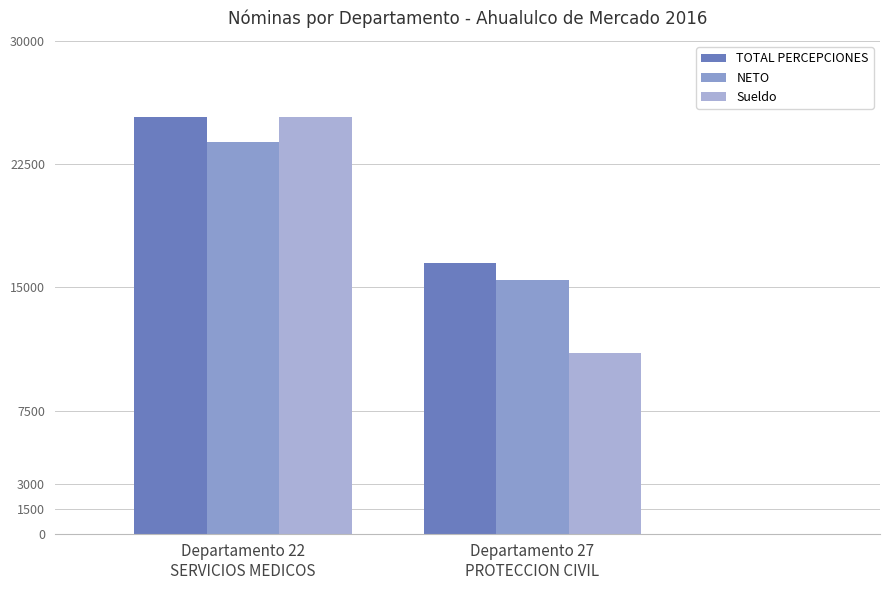

What is the greatest value displayed?

25358.0